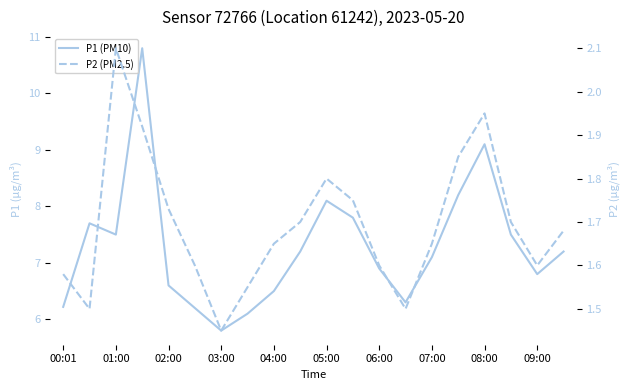

How many data points in P1 (PM10) are above 7?

11